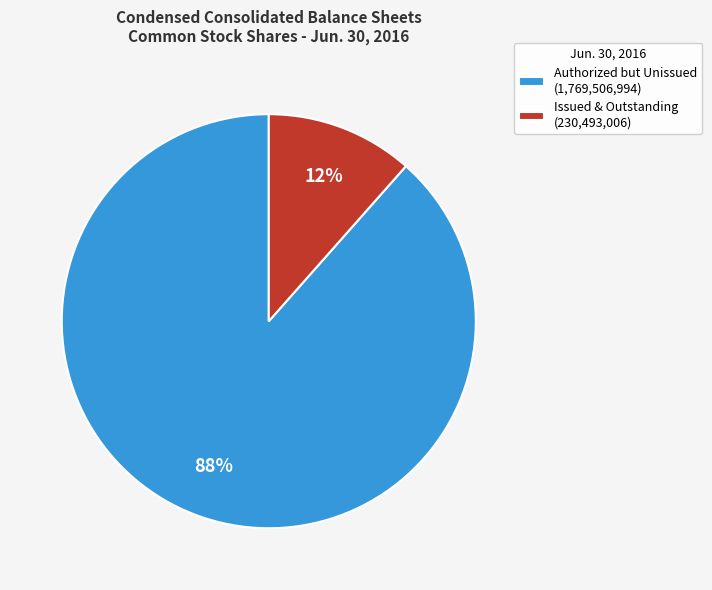

What percentage is the Issued & Outstanding (230,493,006) slice, to the nearest percent?

12%